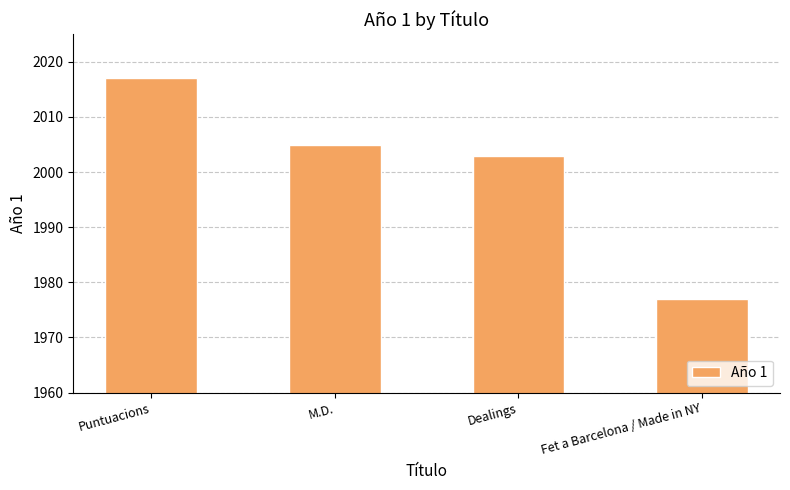

What is the change in value from Puntuacions to Fet a Barcelona / Made in NY?

-40